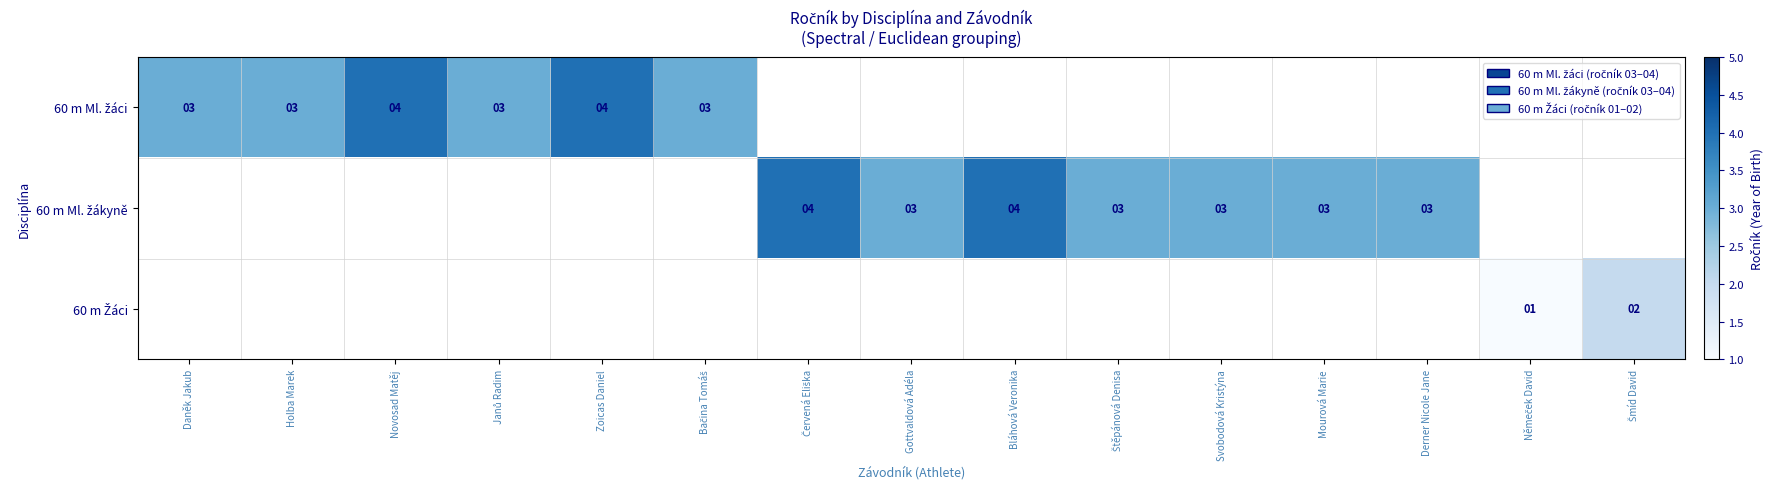

List the series in order of their peak value, highest first.

60 m Ml. žáci, 60 m Ml. žákyně, 60 m Žáci